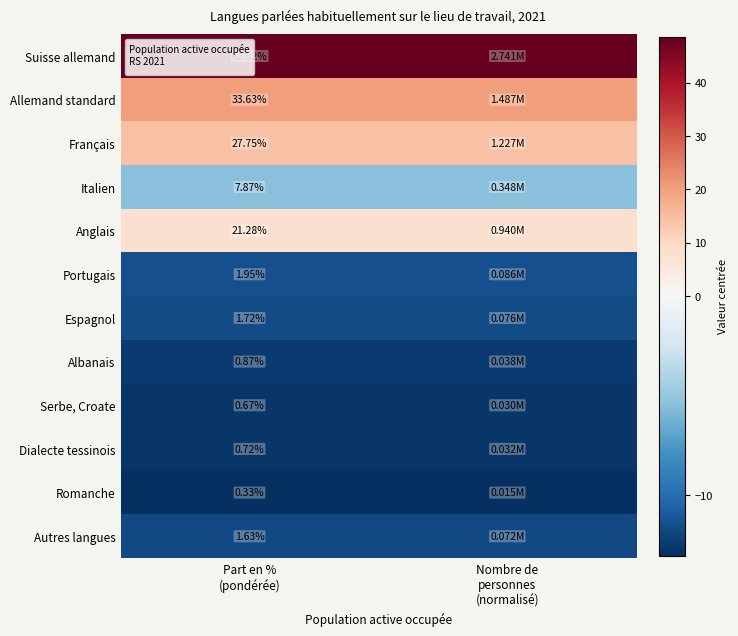

True or false: Italien has a value of -7.3 at Part en % (pondérée).

False